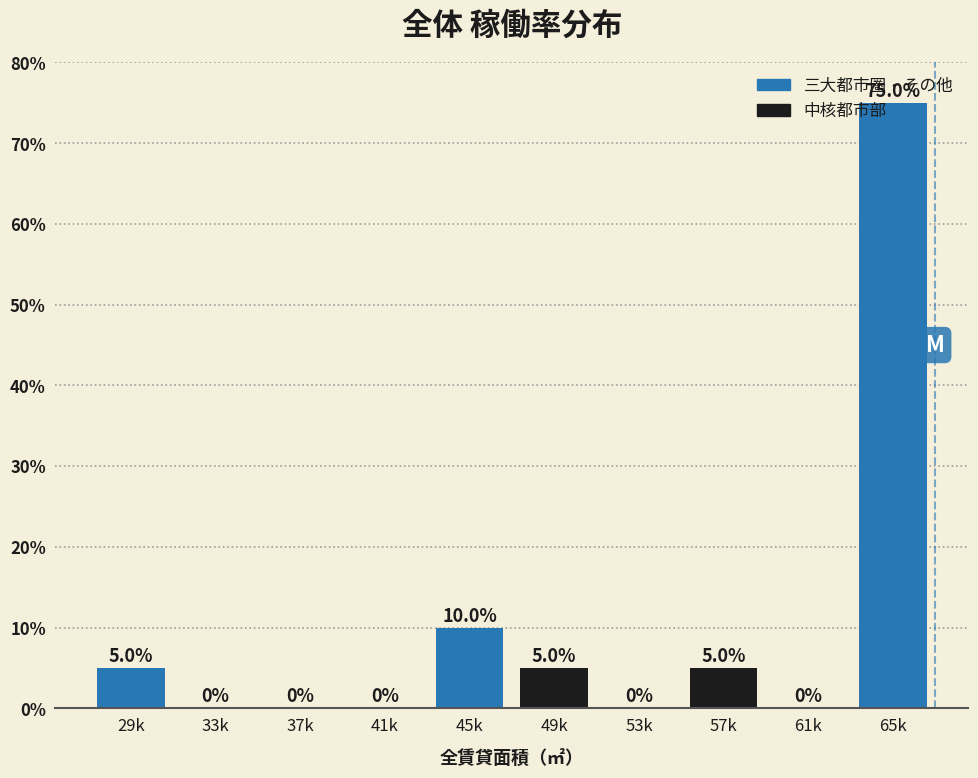

What value does the data have at 45k?

10